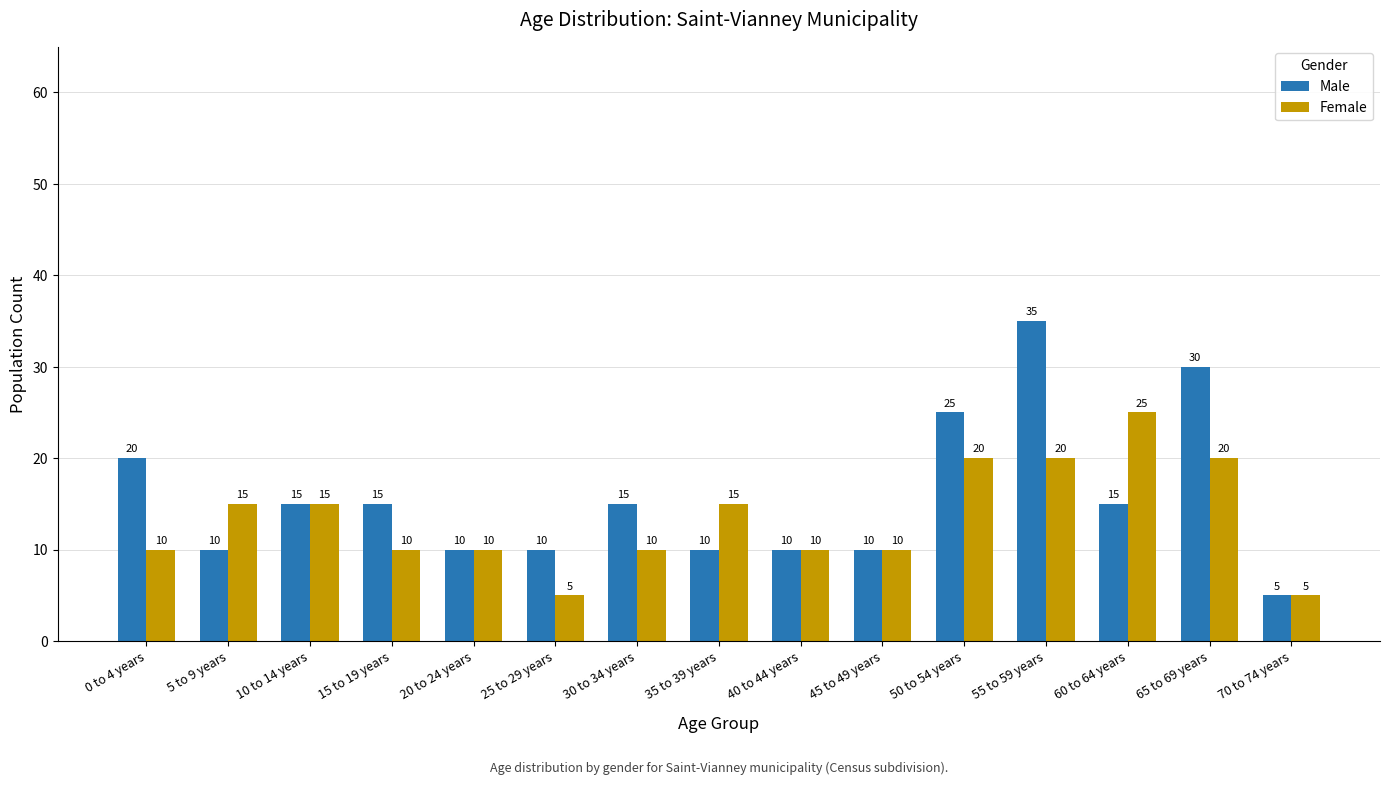

What is the value of the Male bar at the 7th from the left?

15